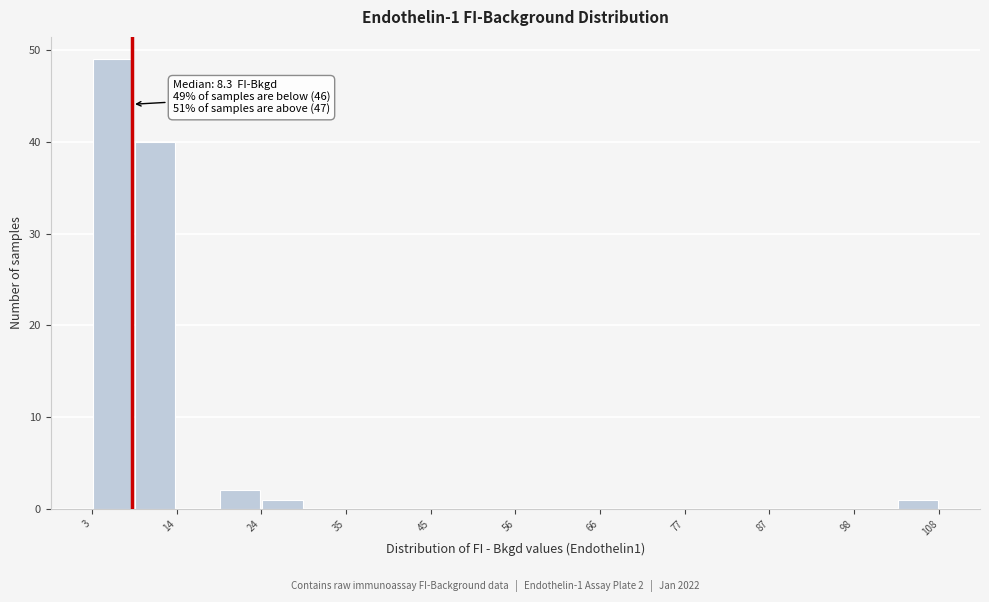

Read against the x-axis, roughly where is the centre of the tallest bar?

6